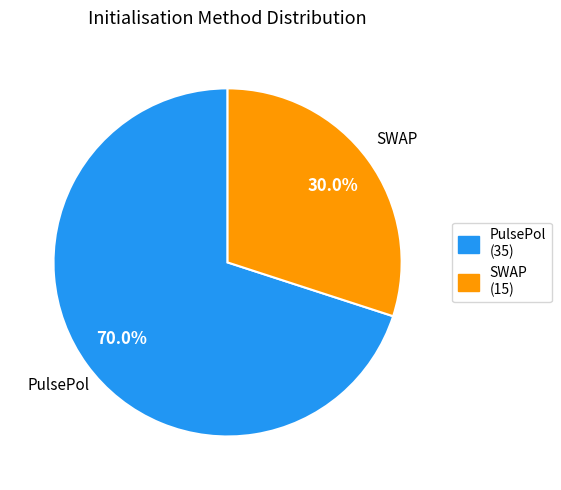

Approximately how many times larger is the value at PulsePol compared to SWAP?

2.3